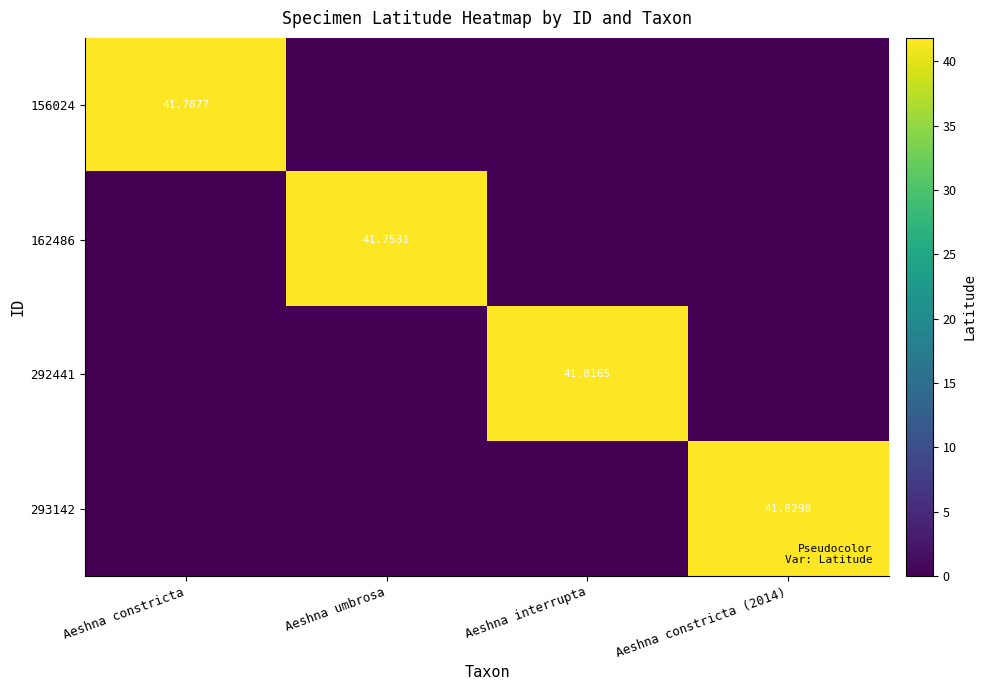

At which category does the chart reach its minimum across all series?

Aeshna umbrosa